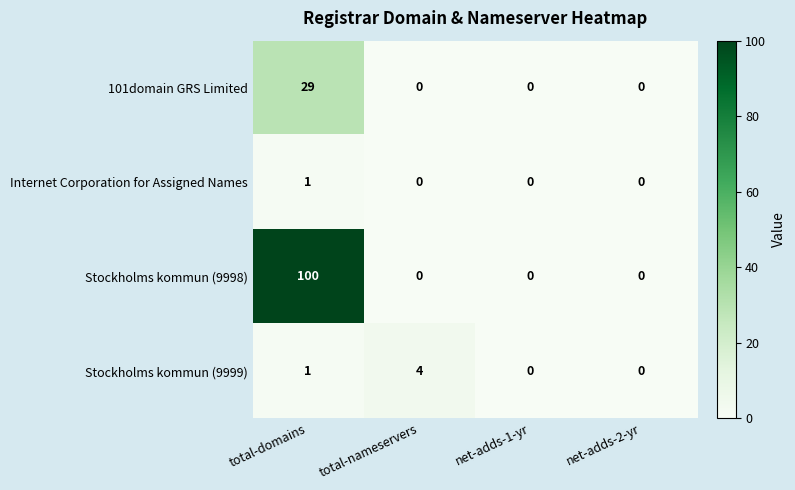

Which series has the largest total across all categories?

Stockholms kommun (9998)